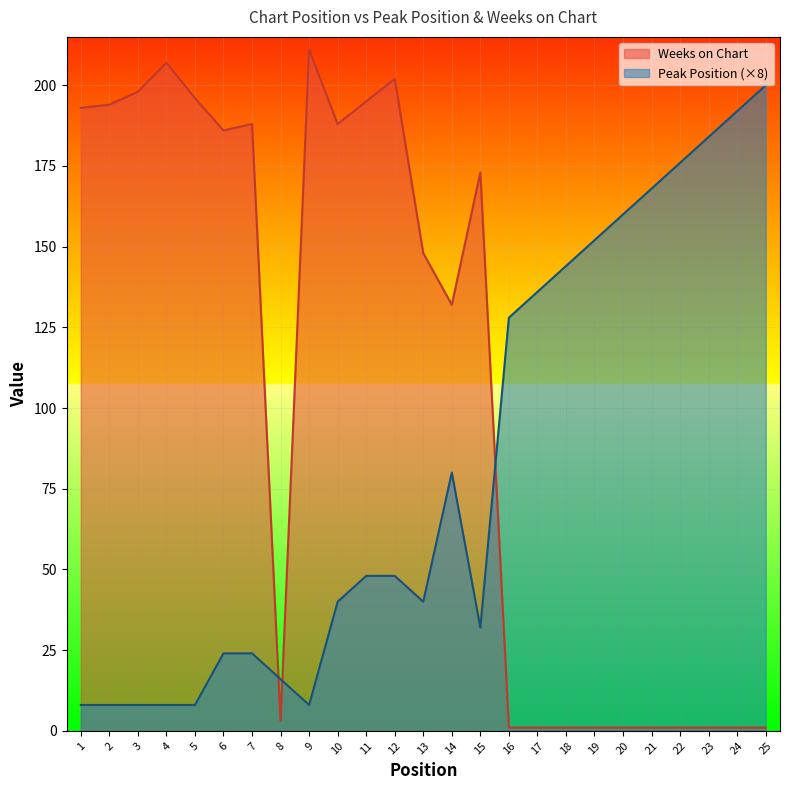

What is the sum of all Weeks on Chart values?

2624